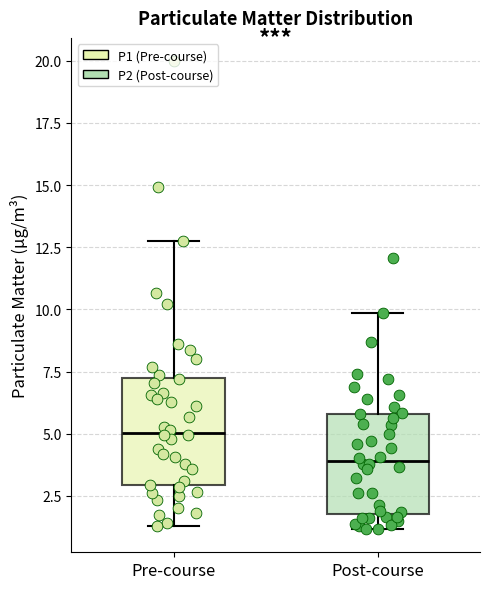

Where does the lower whisker of the box for Pre-course end on the y-axis? The values are not printed on the chart, so give them approximately, as read against the axis.

1.5